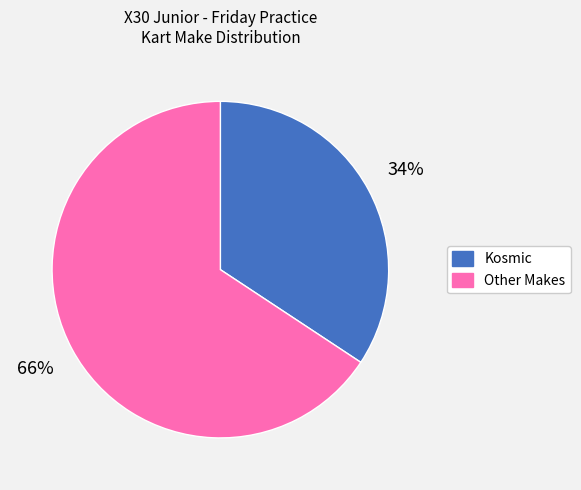

What percentage is the Other slice, to the nearest percent?

66%